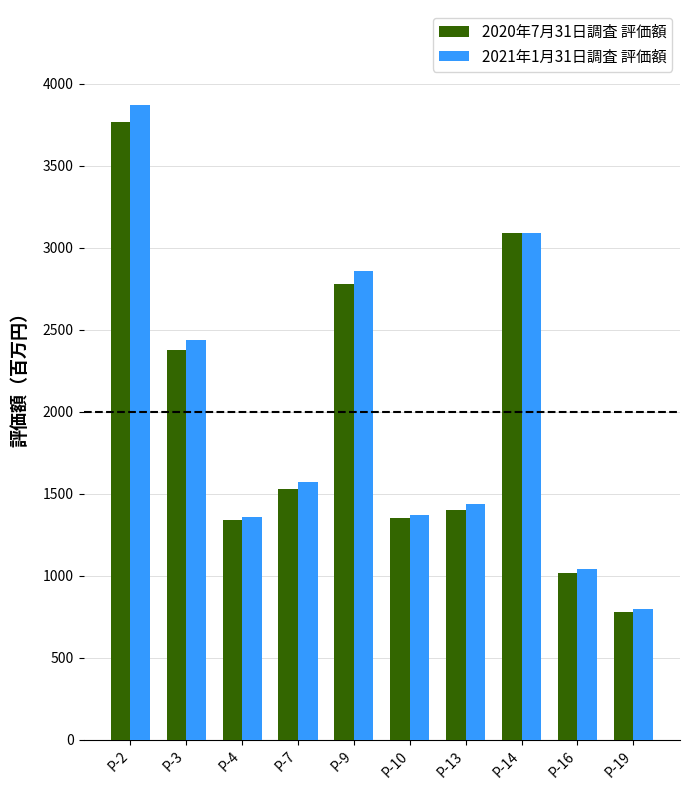

Between P-2 and P-13, which series saw the biggest shift?

2021年1月31日調査 評価額